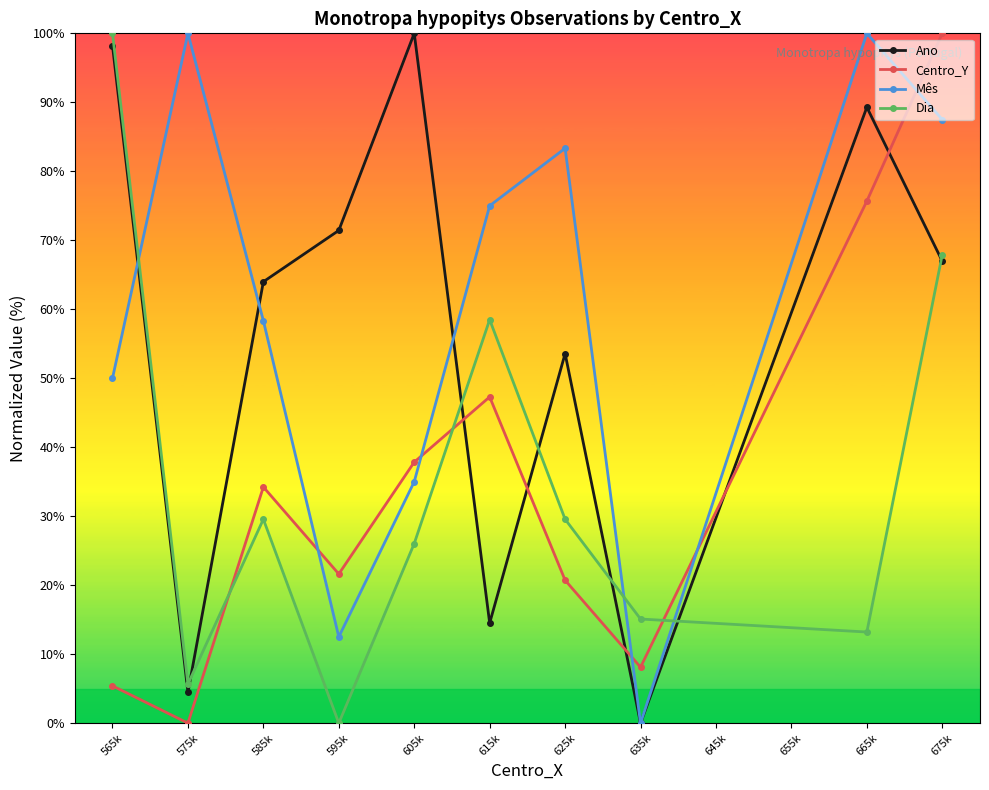

At which category is the sum across all series the highest?

675k